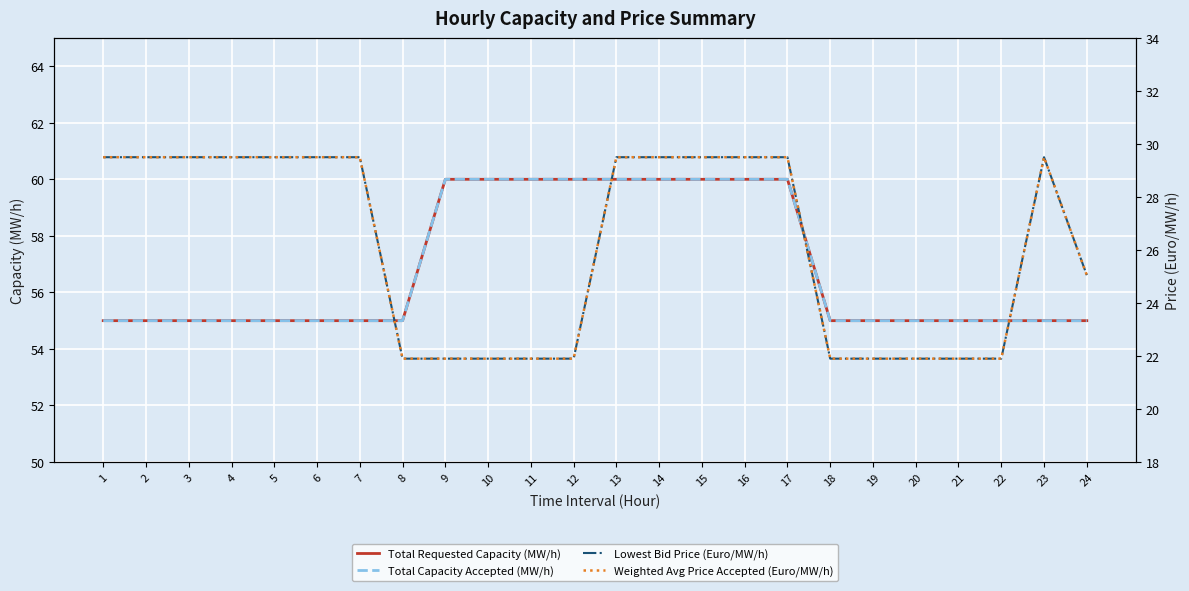

True or false: Lowest Bid Price (Euro/MW/h) and Total Requested Capacity (MW/h) cross at least once.

False